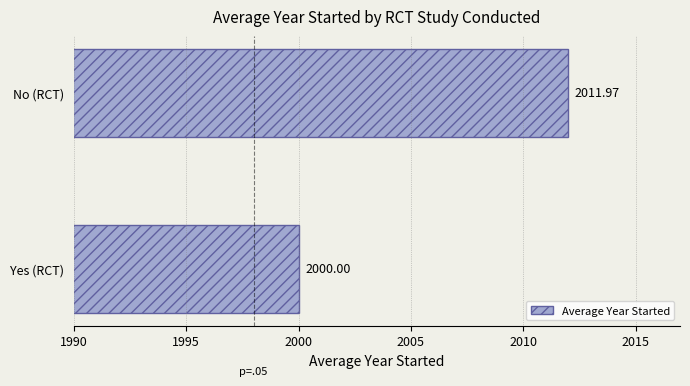

At which category does the chart reach its minimum across all series?

Yes (RCT)